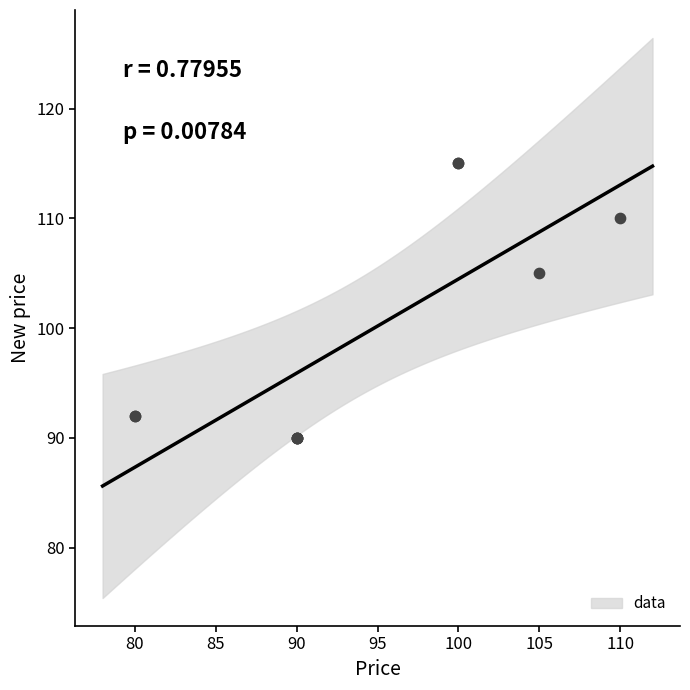

What Y value in the scatter plot is closest to 102?

105.0